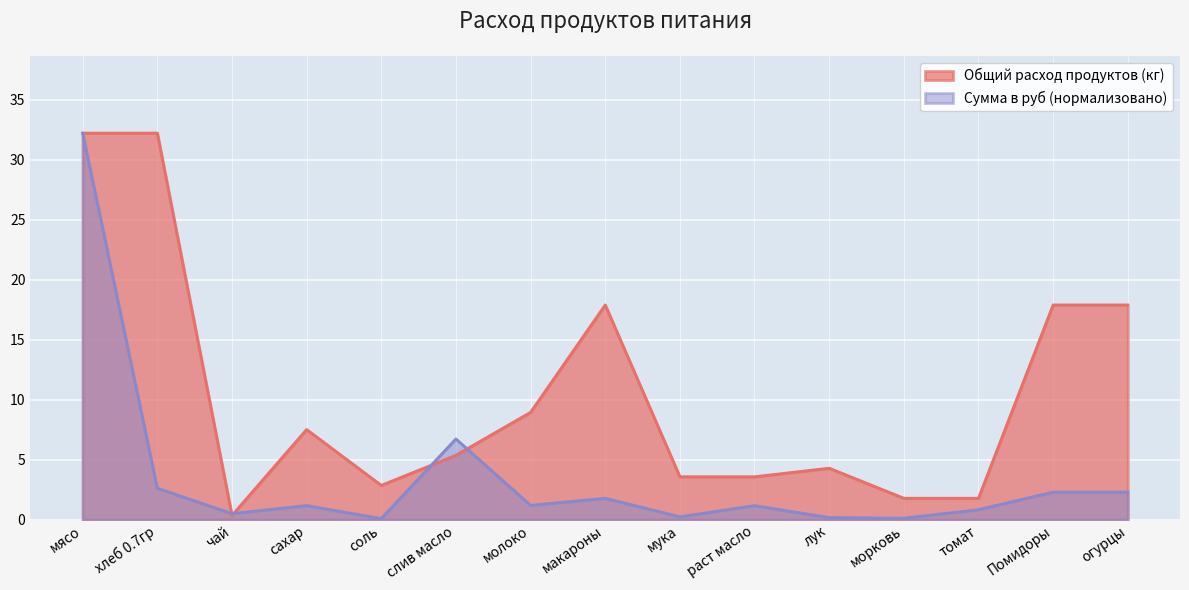

The value of Сумма (руб) at сахар is 0.6. True or false?

False